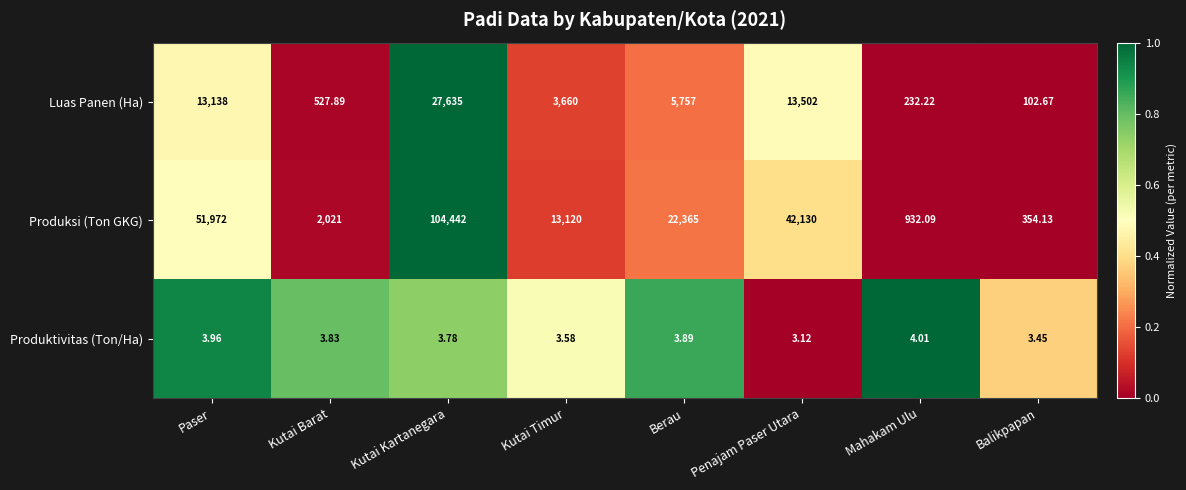

How many series are shown in this chart?

3